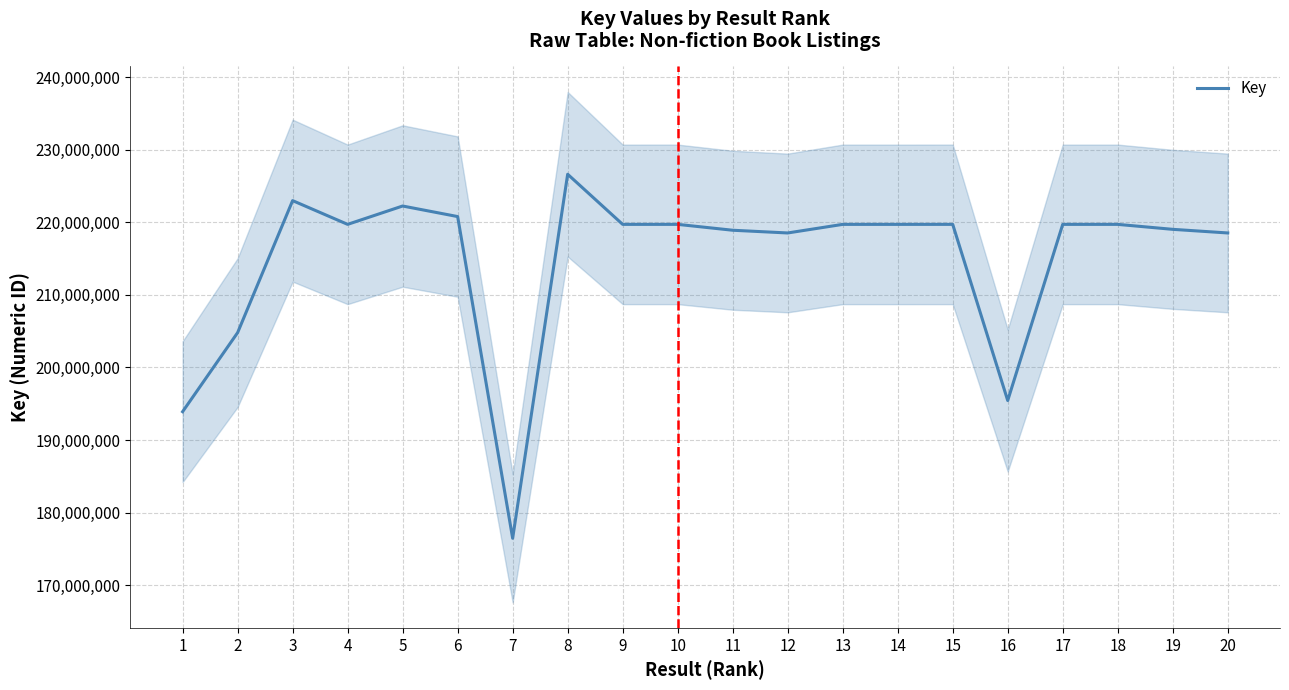

What is the difference between the values at 14 and 3?

3270706